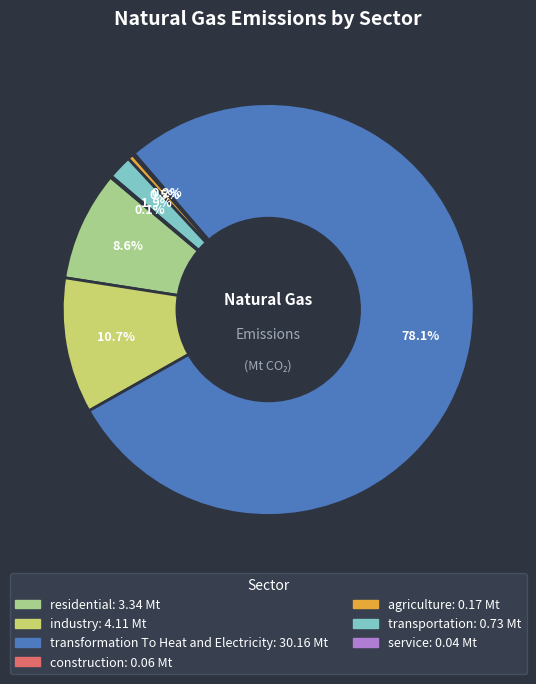

What percentage is NOT represented by industry?

89.3%